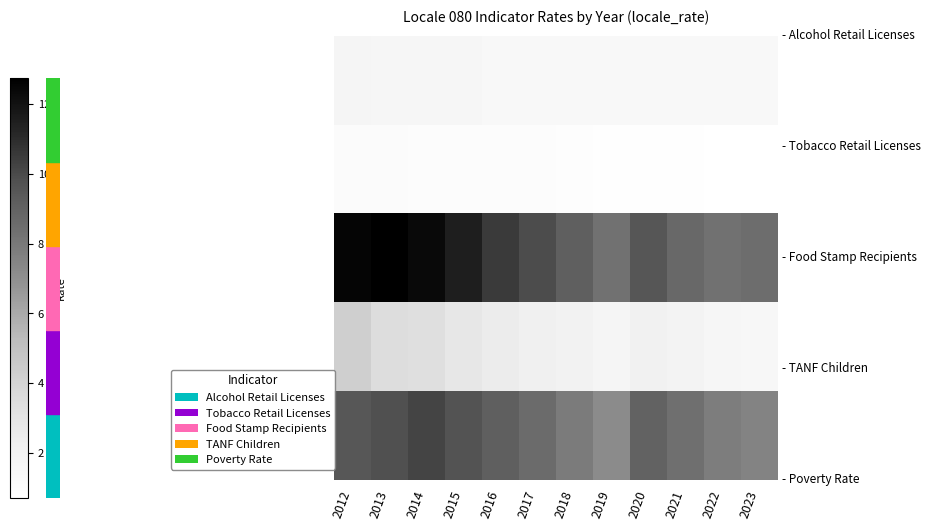

Between 2021 and 2014, which is larger?

2014